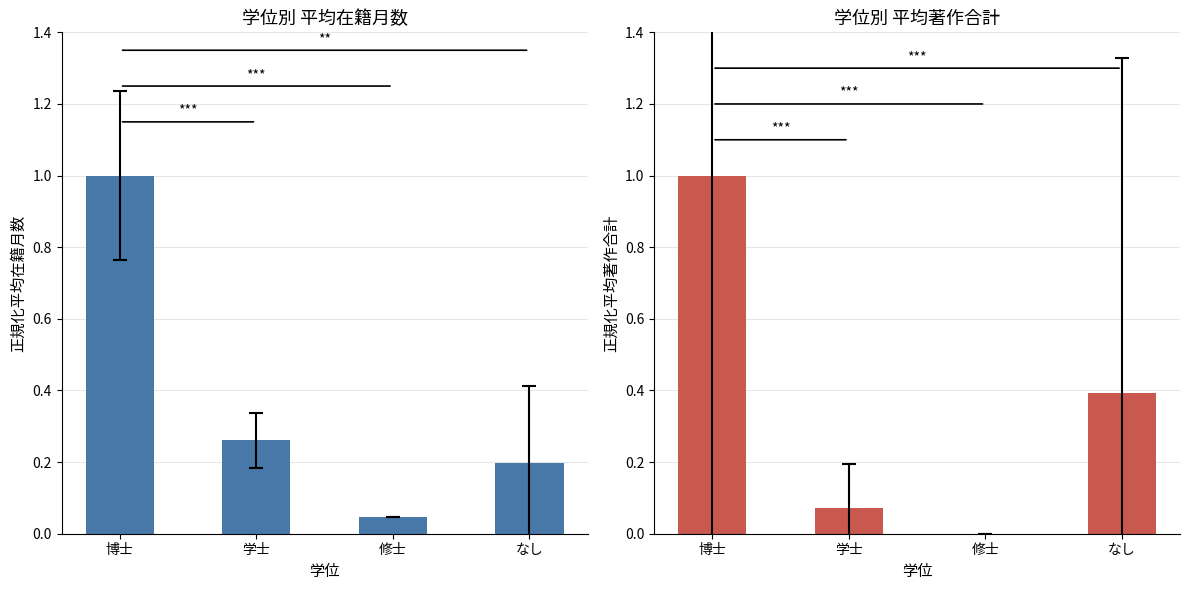

Rank the series by their average value, from lowest to highest.

著作合計, 博士